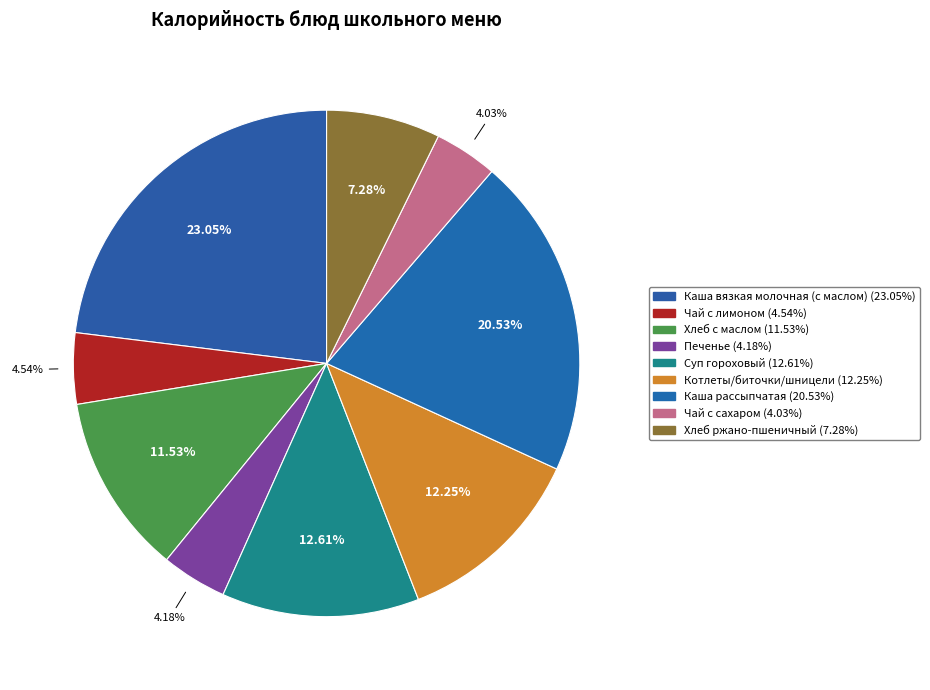

What percentage is the Суп гороховый slice, to the nearest percent?

13%